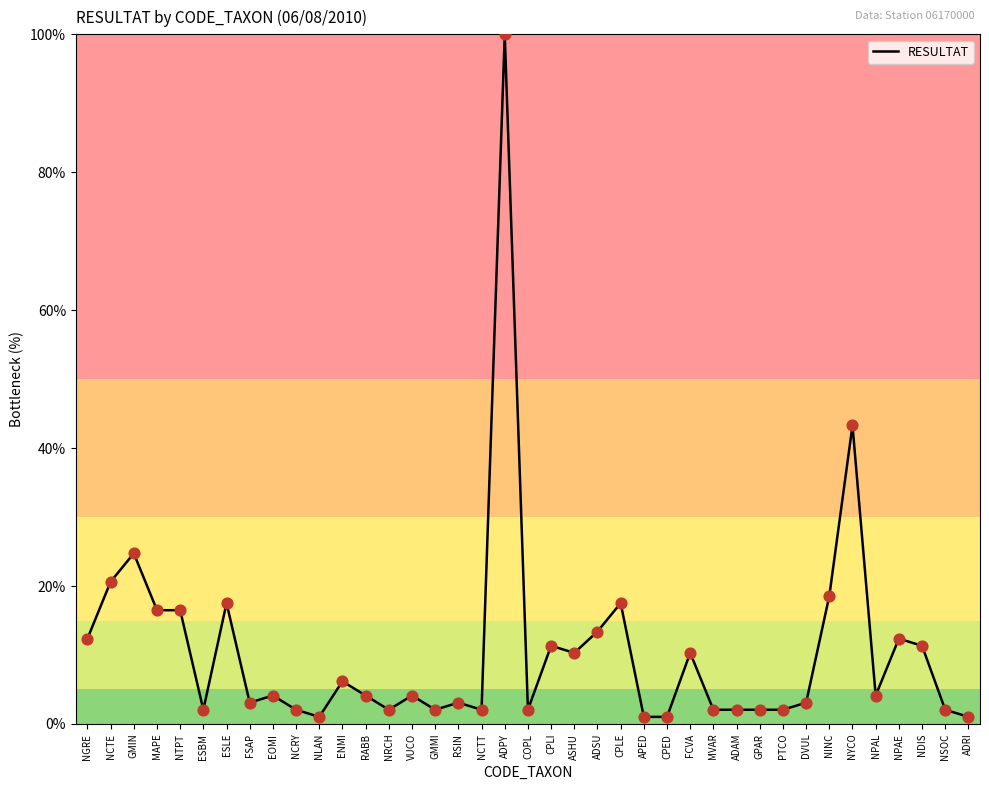

What is the ratio of the value at NYCO to the value at CPED?

42.0